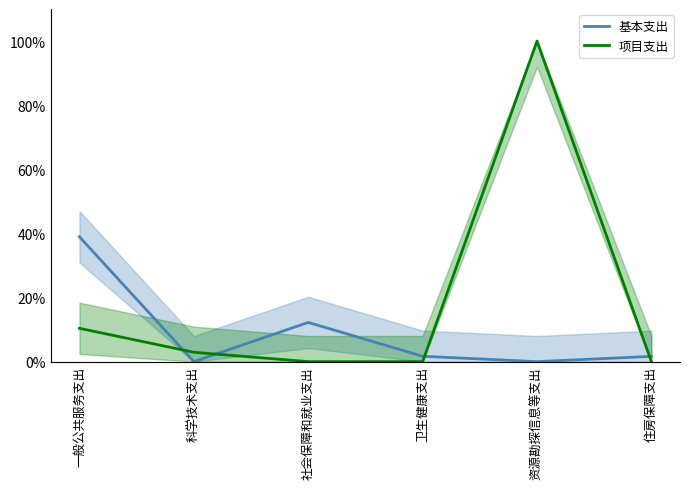

List the series in order of their peak value, highest first.

项目支出, 基本支出